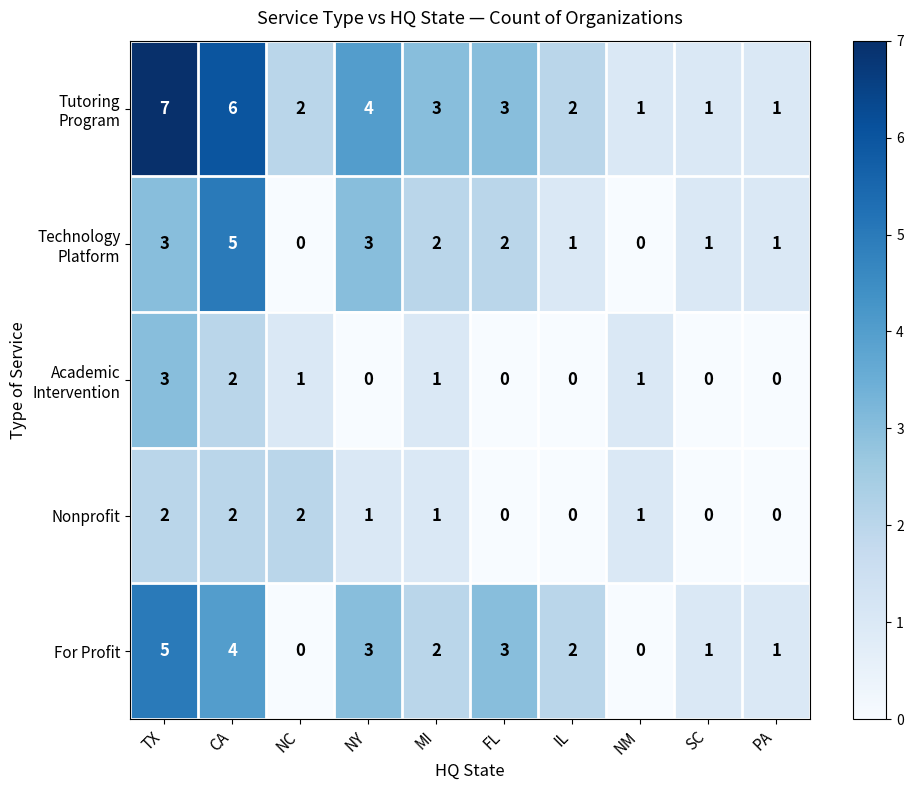

What is the sum of all Nonprofit values?

9